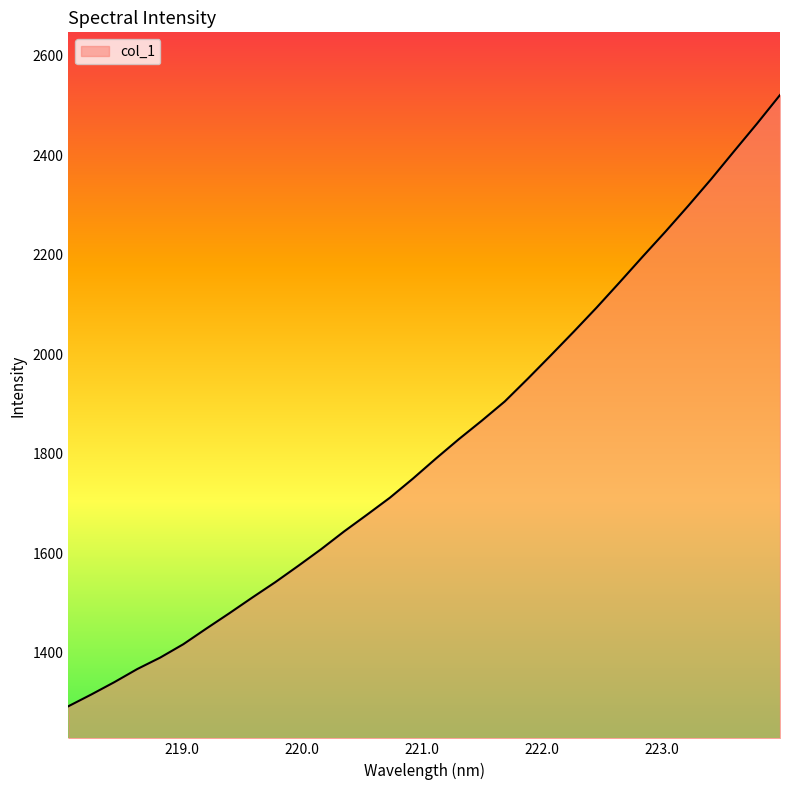

What is the sum of all values?

58167.8